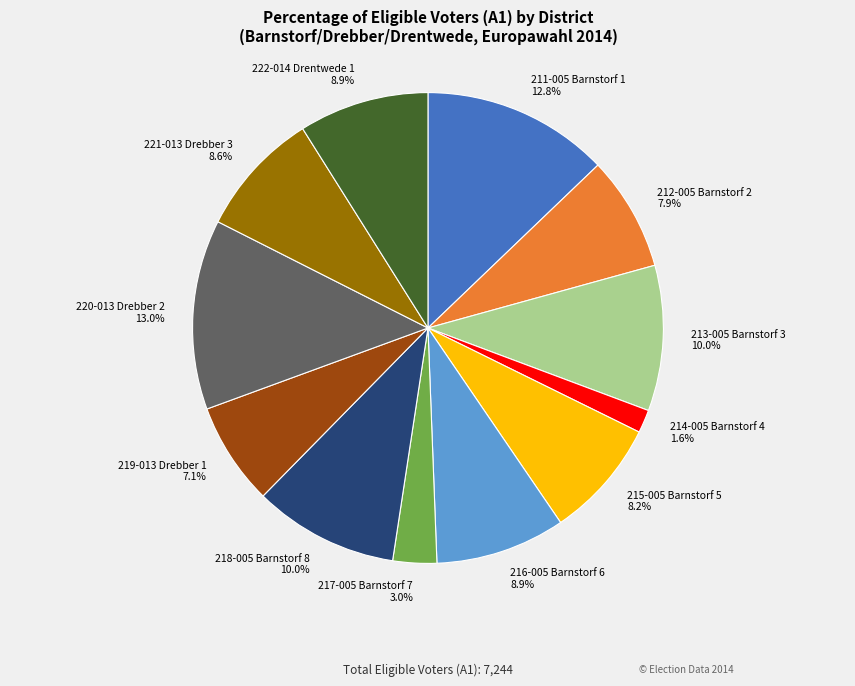

Which slice is the smallest?

214-005 Barnstorf 4